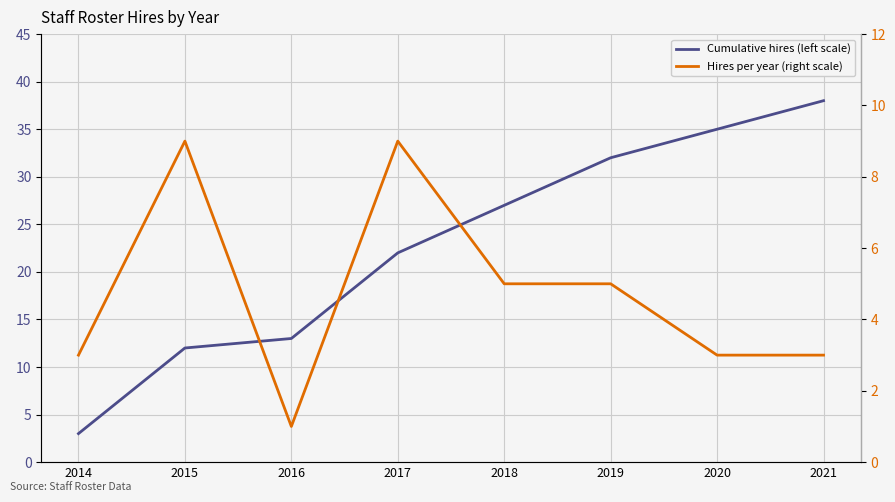

How many lines are shown in the chart?

2